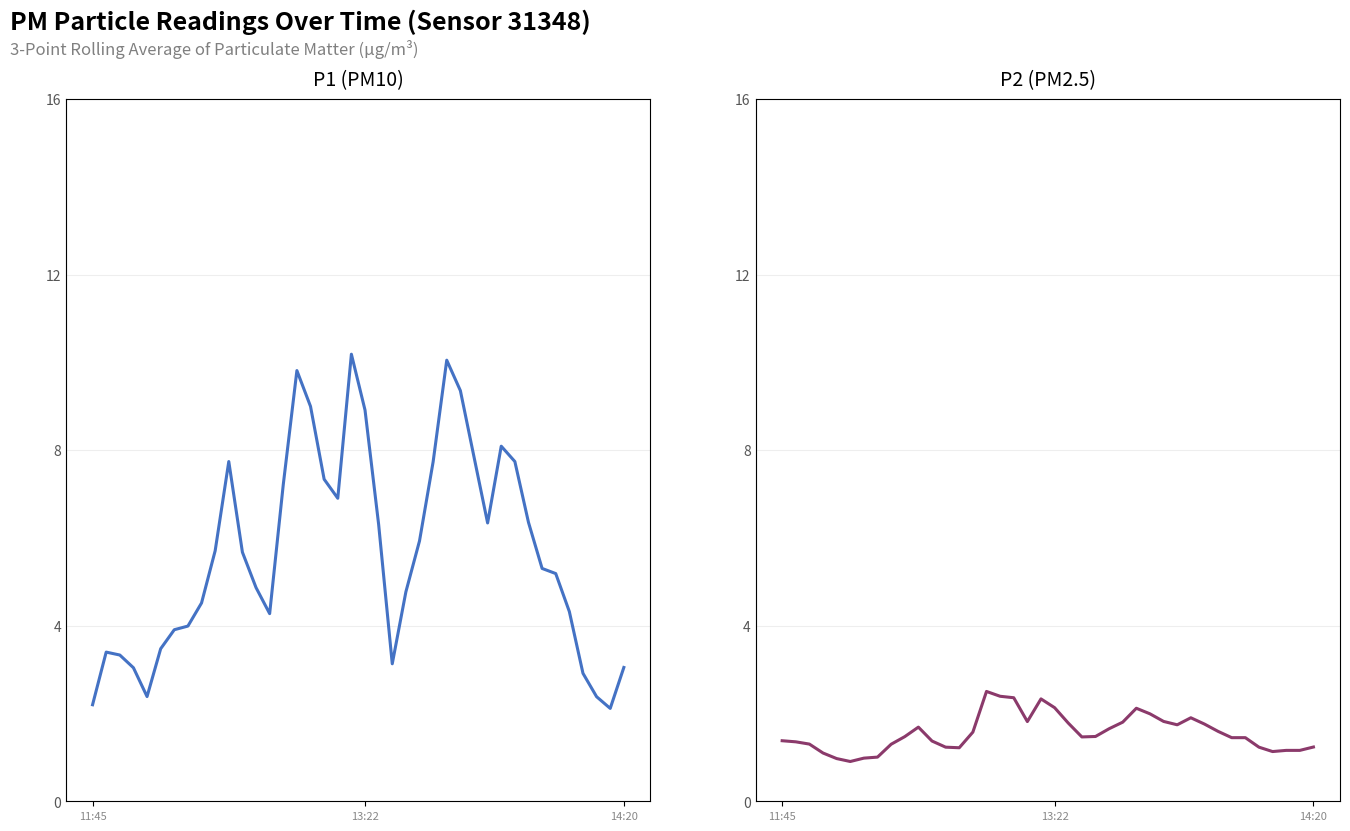

True or false: P2 (PM2.5) and P1 (PM10) cross at least once.

False